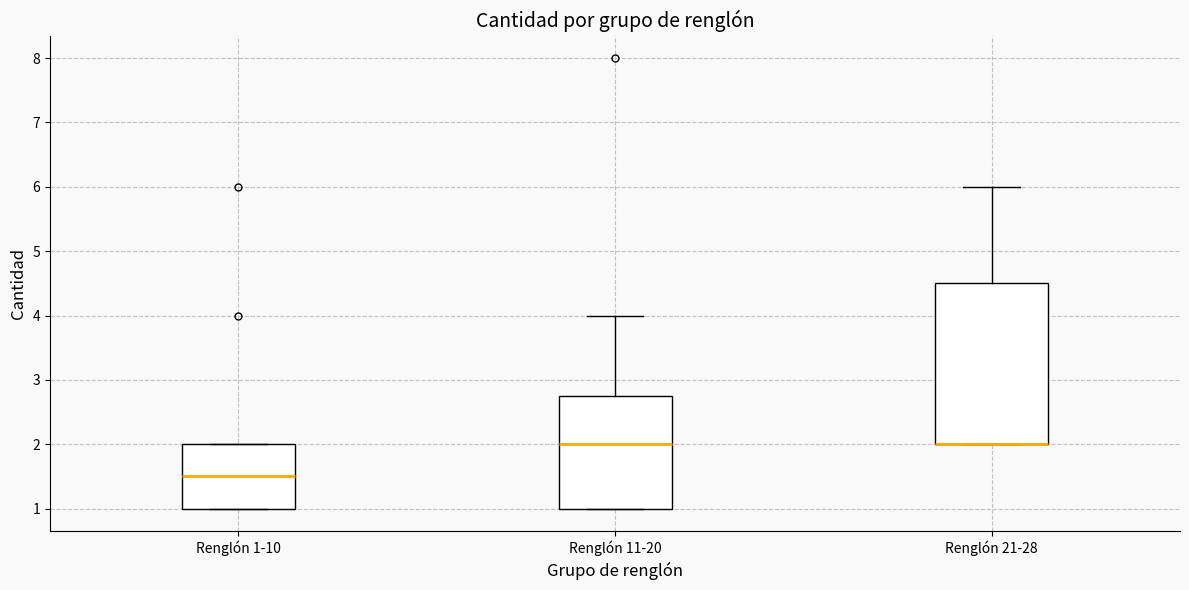

Which box is the tallest, from its lower edge to its upper edge?

Renglón 21-28